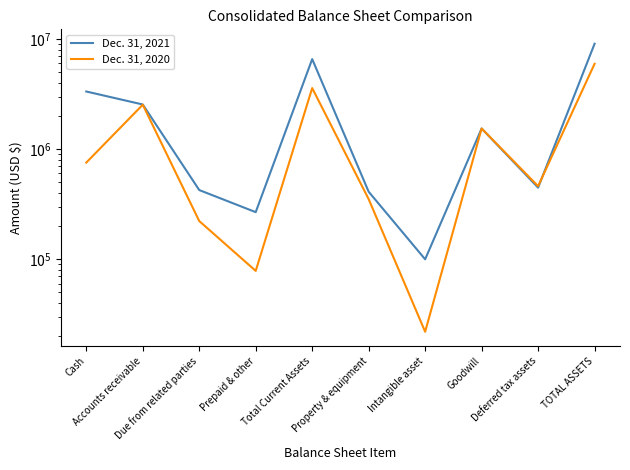

Which series has the largest total across all categories?

Dec. 31, 2021